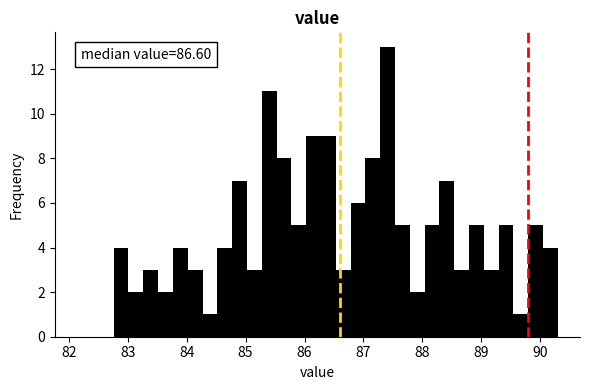

Around what value on the x-axis is the tallest bar? Give the approximate position of its centre, as read against the axis.

87.4